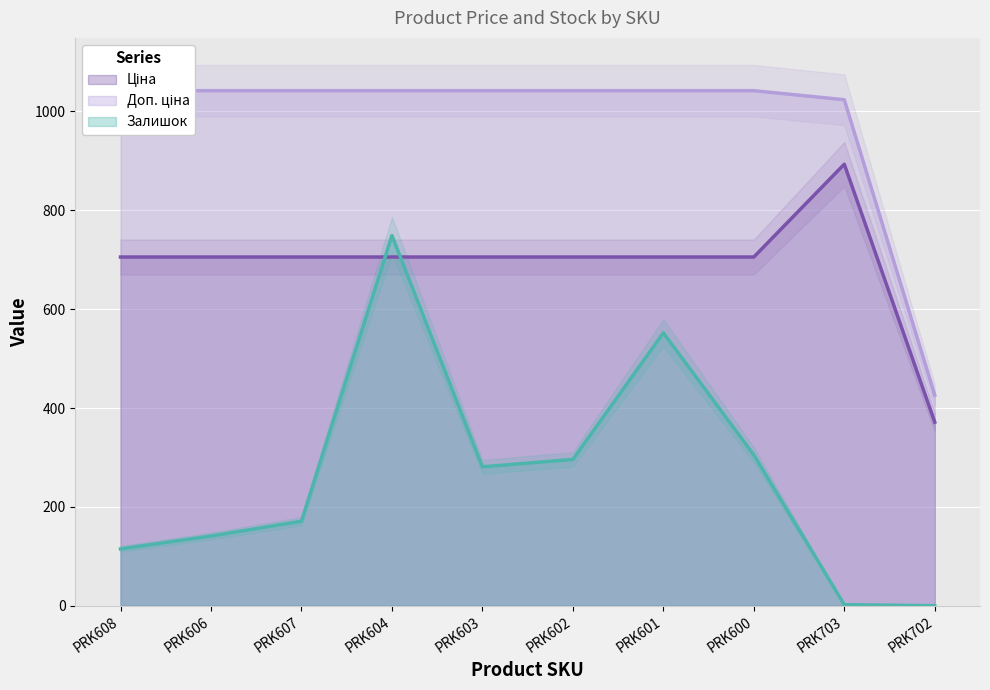

At which label does Доп. ціна first exceed 1042?

PRK608